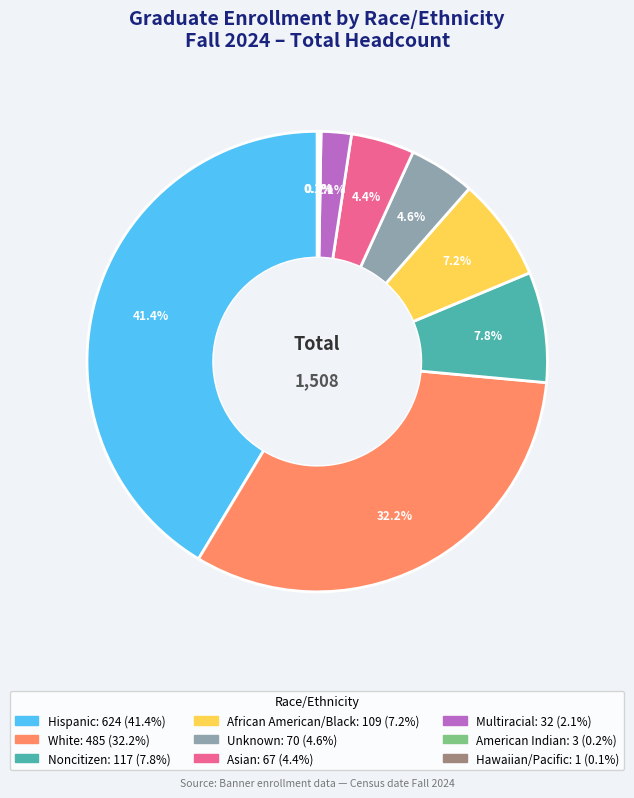

Does any single category account for the majority?

No